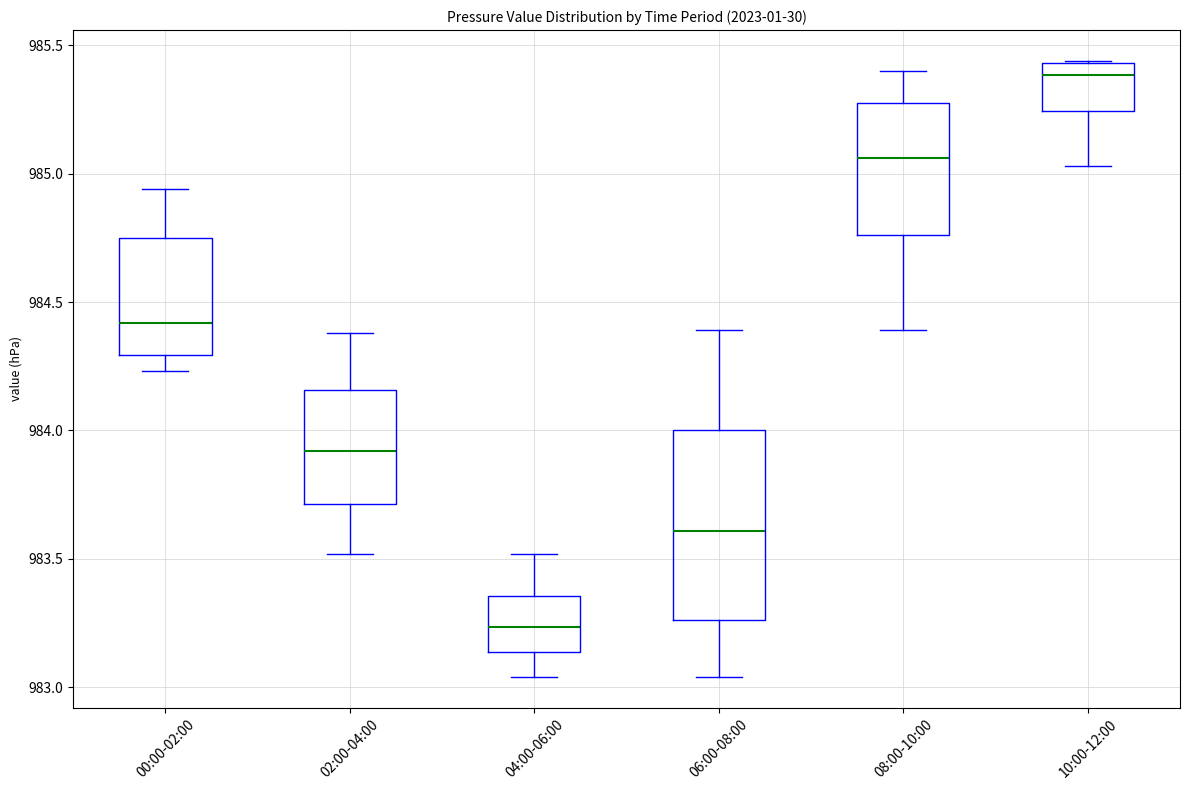

Reading left to right, transcribe this box plot: for each box, give where its median line is, the range the box spans, and where its two whiskers end, as read against the y-axis. The values are not printed on the chart, so give them approximately, as read against the axis.

00:00-02:00: median 984.40, box 984.30 to 984.75, whiskers 984.25 to 984.95
02:00-04:00: median 983.90, box 983.70 to 984.15, whiskers 983.50 to 984.40
04:00-06:00: median 983.25, box 983.15 to 983.35, whiskers 983.05 to 983.50
06:00-08:00: median 983.60, box 983.25 to 984.00, whiskers 983.05 to 984.40
08:00-10:00: median 985.05, box 984.75 to 985.30, whiskers 984.40 to 985.40
10:00-12:00: median 985.40, box 985.25 to 985.45, whiskers 985.05 to 985.45